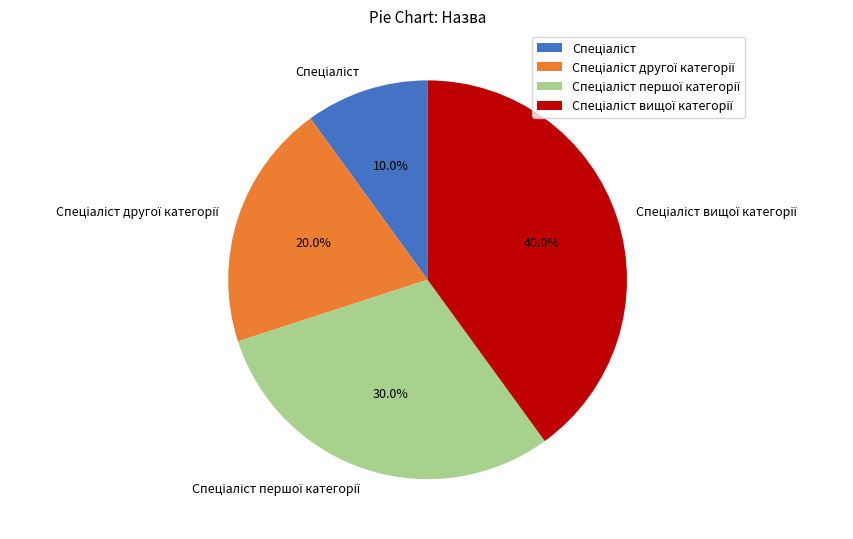

Is there a majority slice in this chart?

No